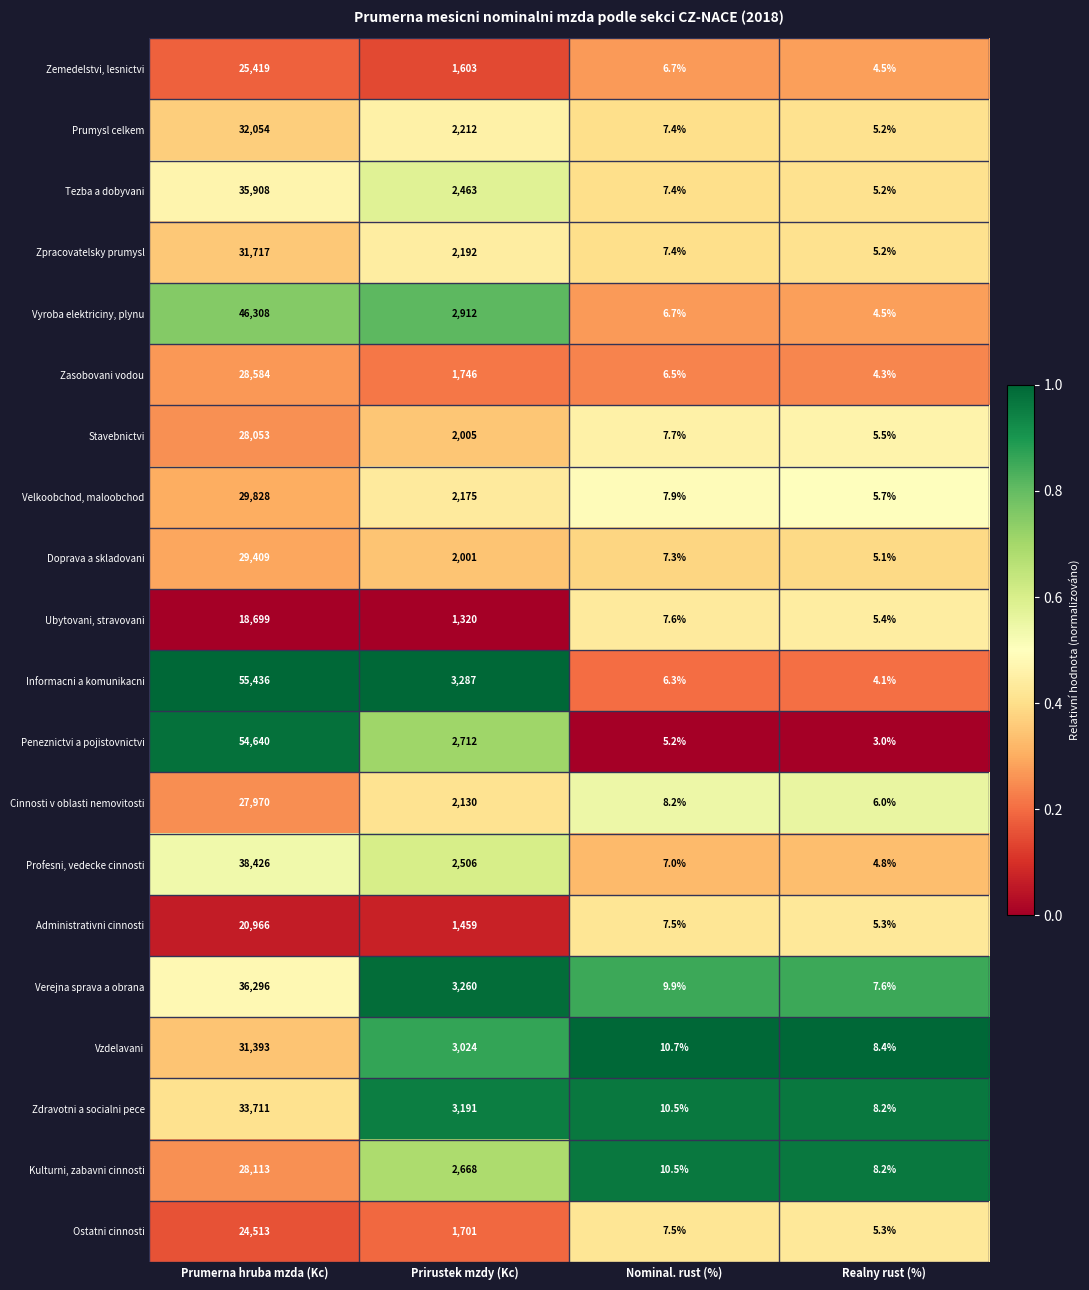

True or false: Profesni, vedecke cinnosti has a value of 3.4 at Nominal. rust (%).

False